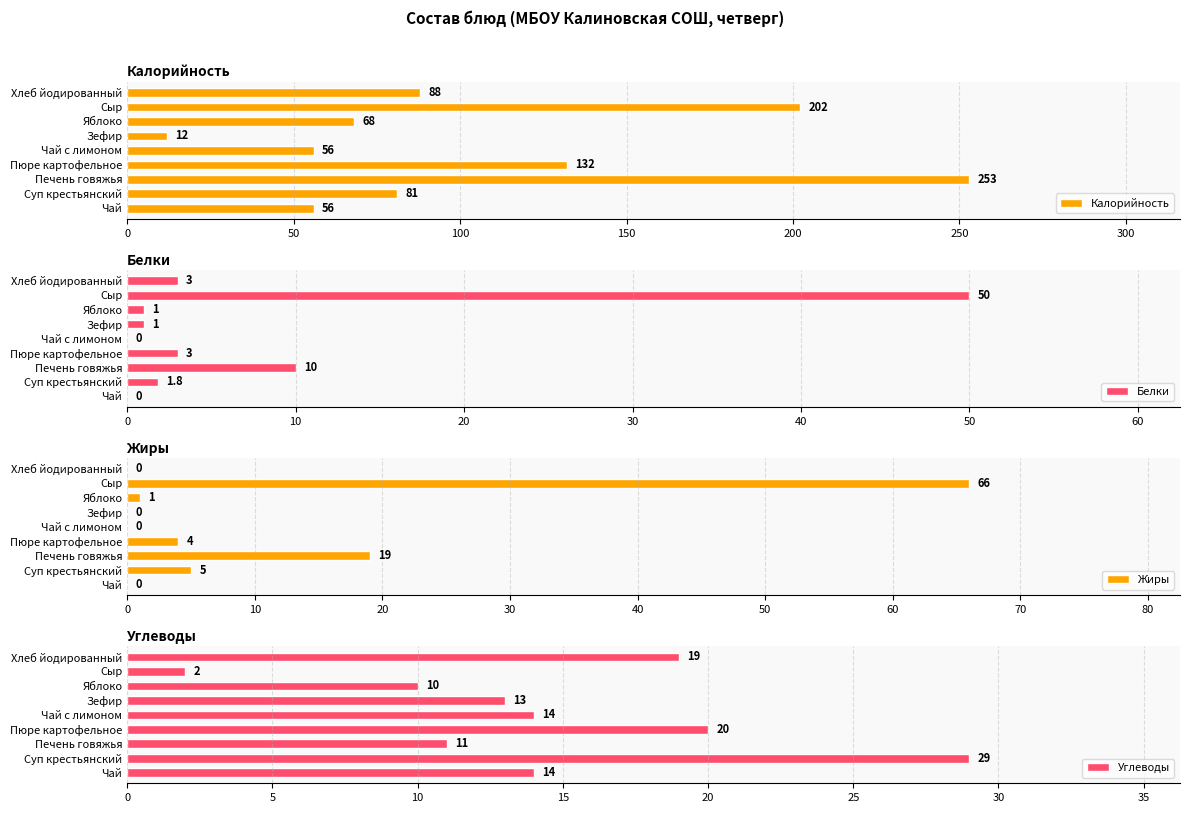

The value of Калорийность at Яблоко is 68. True or false?

True